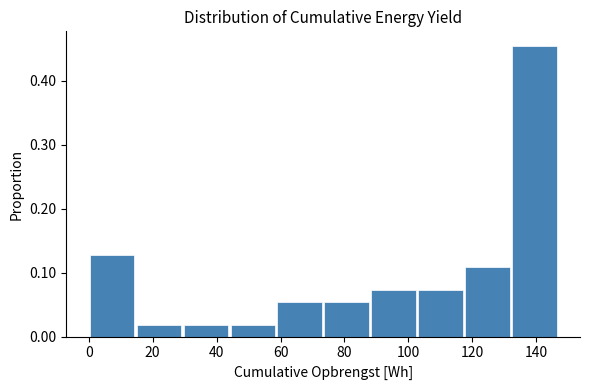

Reading left to right, transcribe this chart: for each bar, give the range it covers on the x-axis and its height. Neither the bar edges nor the heights are printed on the chart, so give them approximately, as read against the axes.

0 to 16: 0.13
16 to 30: 0.02
30 to 44: 0.02
44 to 60: 0.02
60 to 74: 0.05
74 to 88: 0.05
88 to 104: 0.07
104 to 118: 0.07
118 to 132: 0.11
132 to 148: 0.45